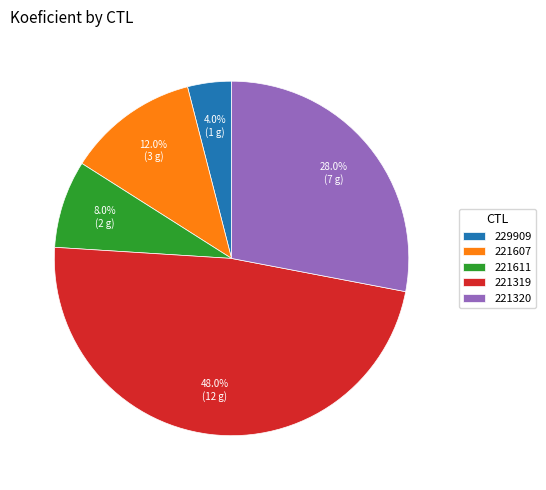

Count the number of slices in the pie.

5